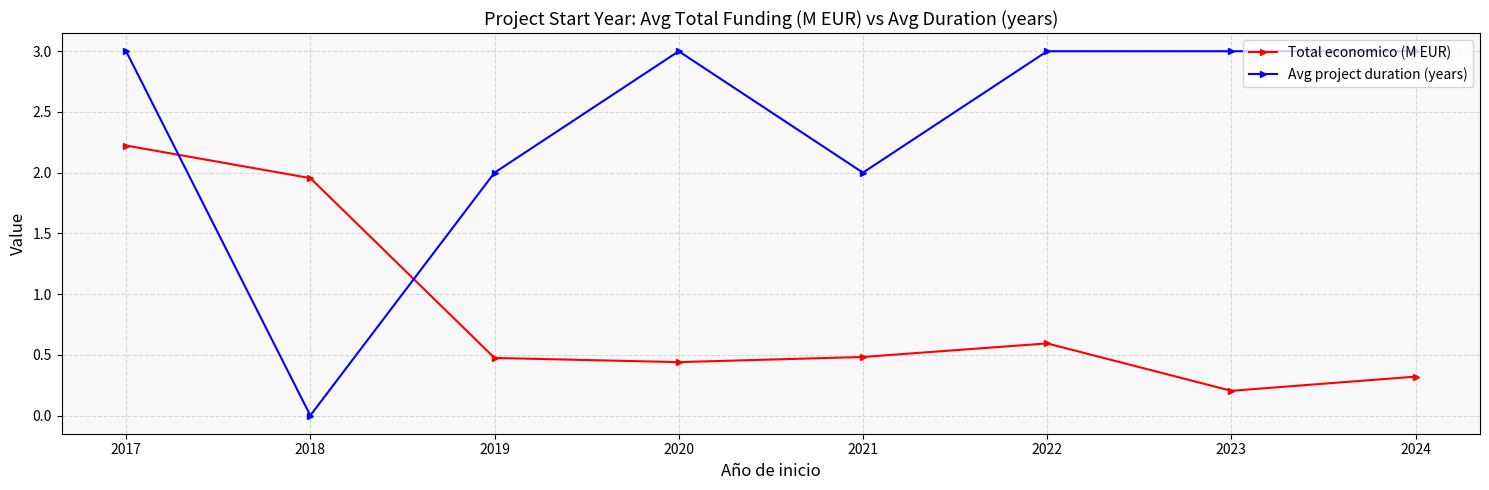

At 2017, list the series in order from smallest to largest.

Total economico (M EUR), Avg project duration (years)